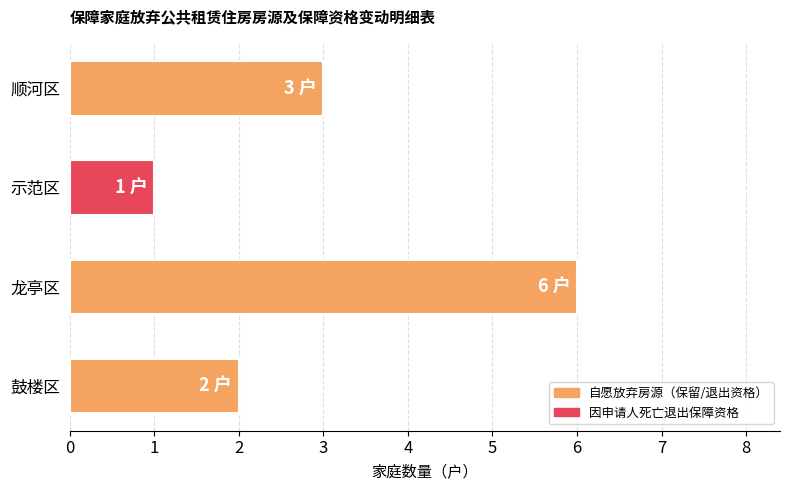

True or false: the data shows 2 at 龙亭区.

False